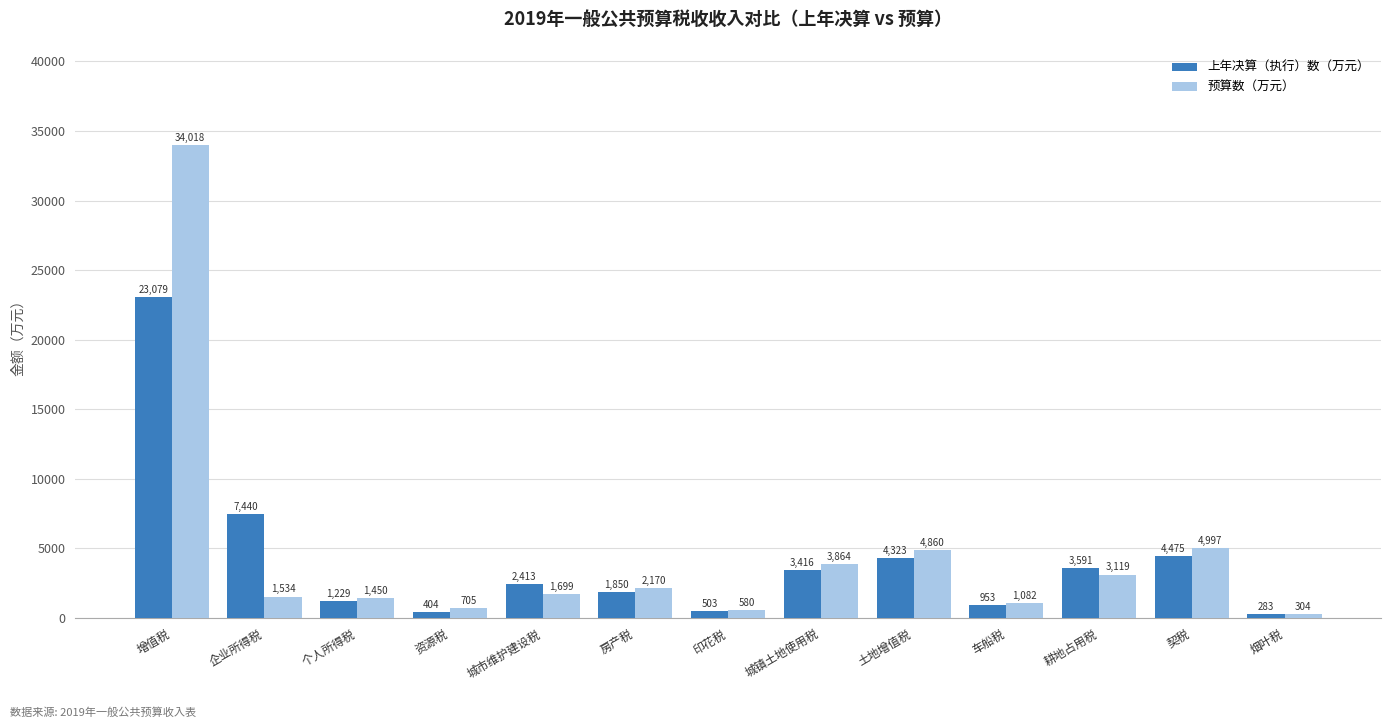

What position from the right is 契税?

2